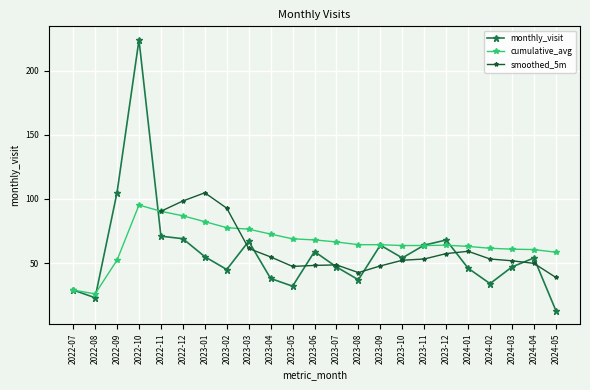

What is the greatest value displayed?

224